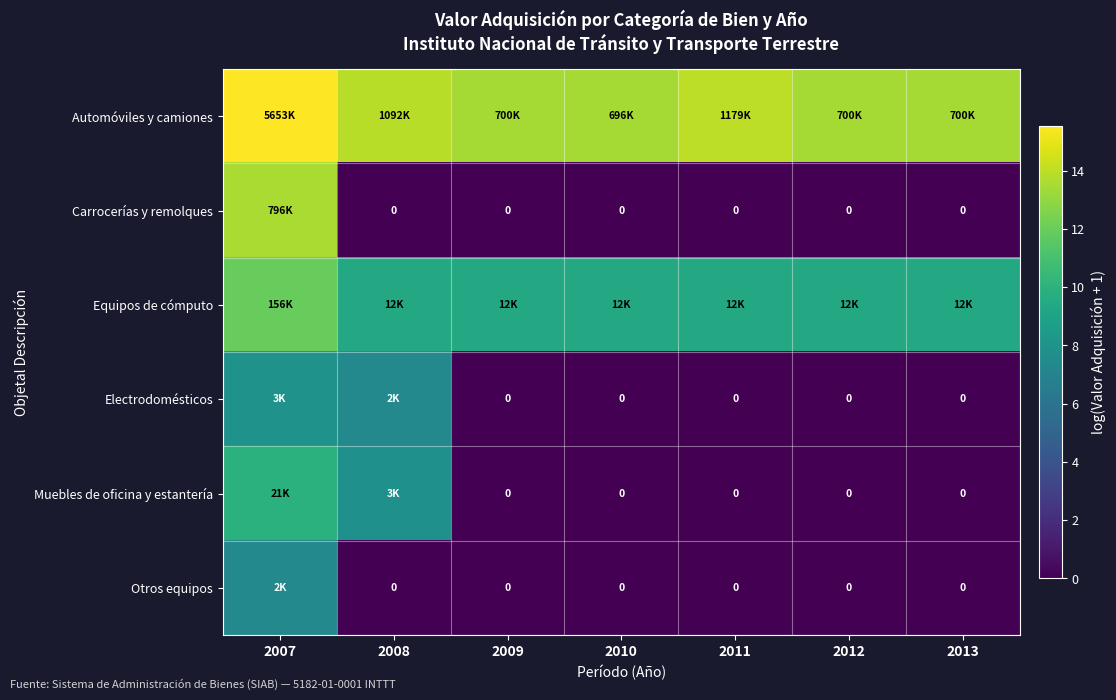

Read the Muebles de oficina y estantería value at 2008.

7.8